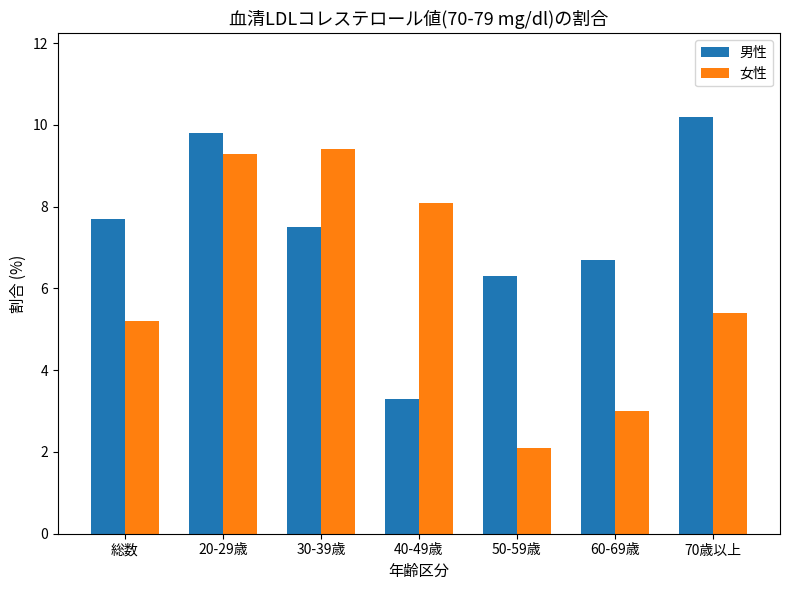

How many data points in 女性 are less than 5?

2